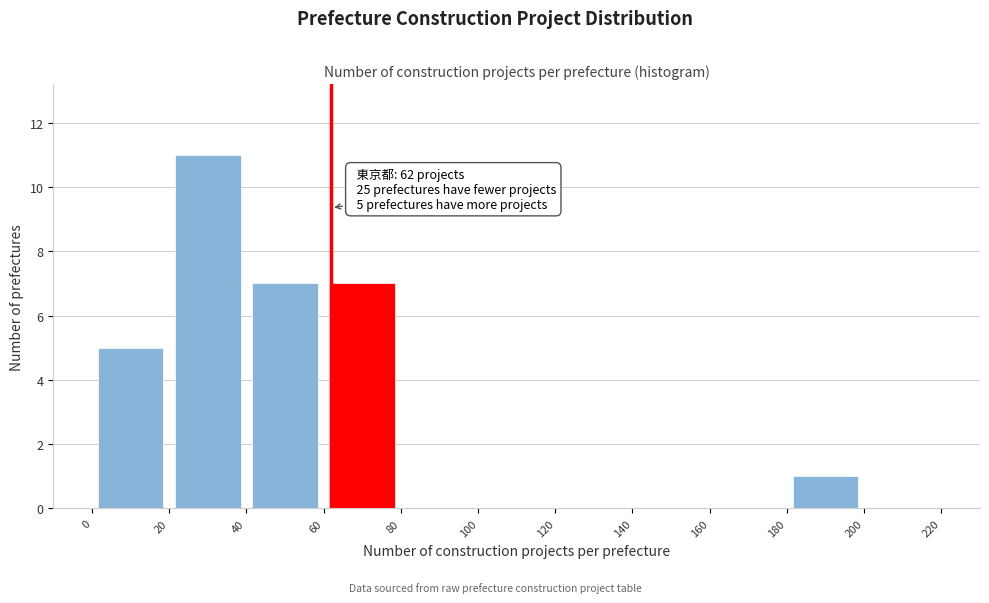

Which range on the x-axis has the tallest bar?

20 to 40